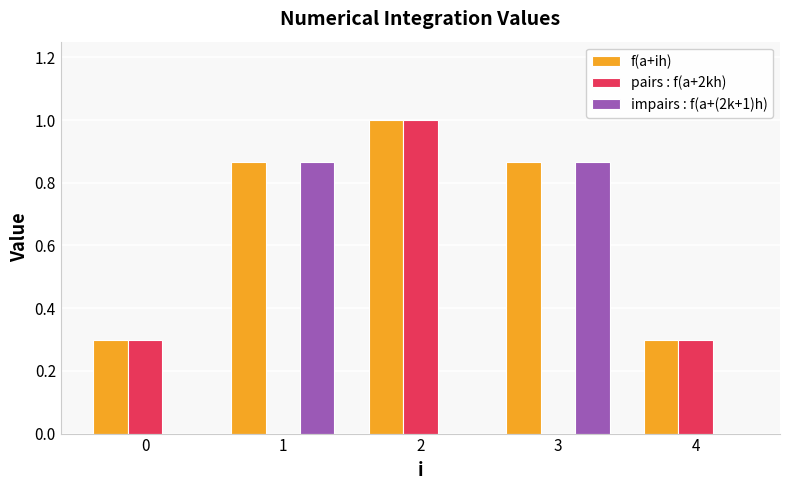

How many series are shown in this chart?

3